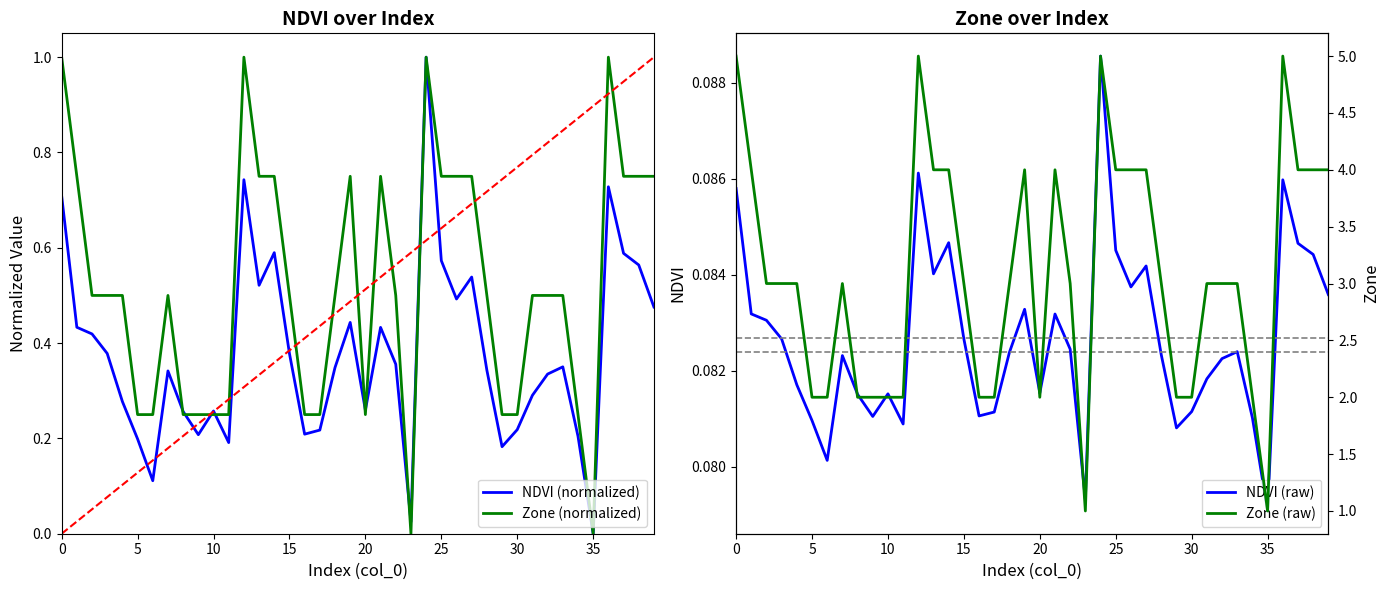

What is the label of the 19th point from the right?

21